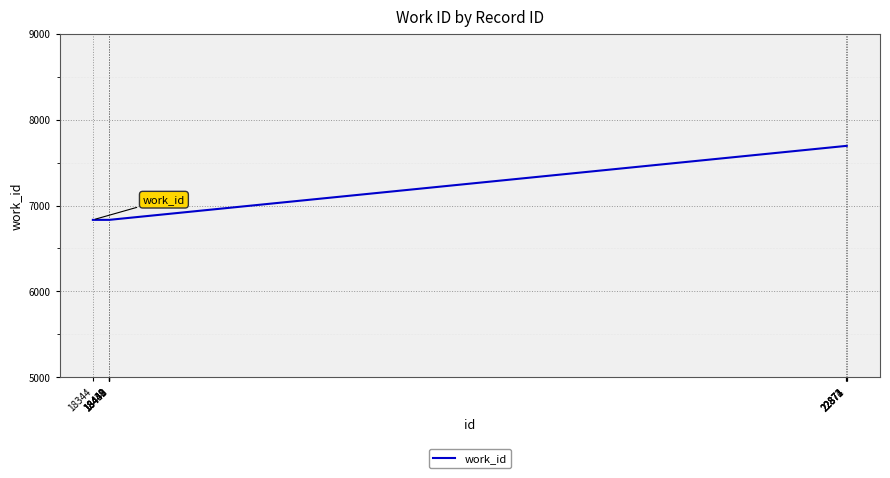

What is the minimum value shown in the chart?

6833